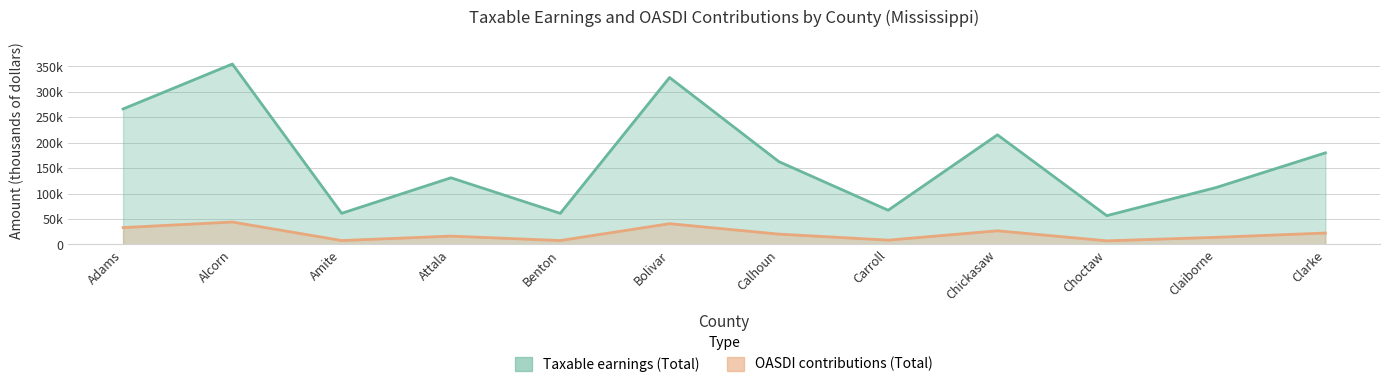

Is it true that Taxable earnings (Total) equals 62066 at Claiborne?

False